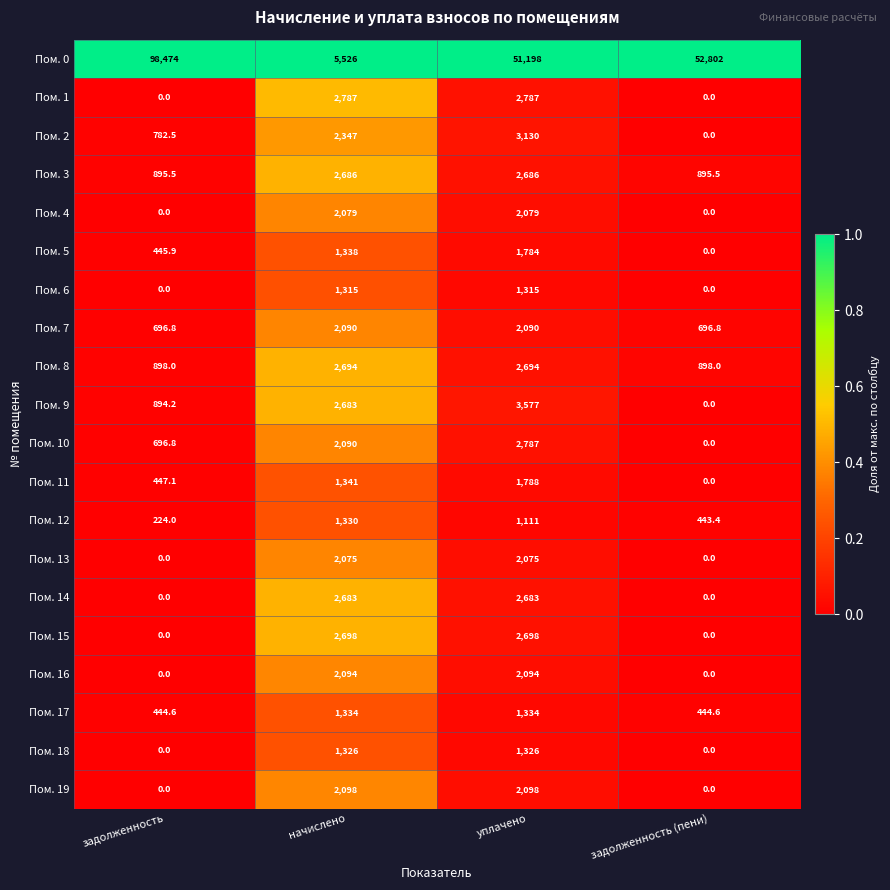

What is the difference between the Пом. 15 values at уплачено and задолженность (пени)?

2698.0